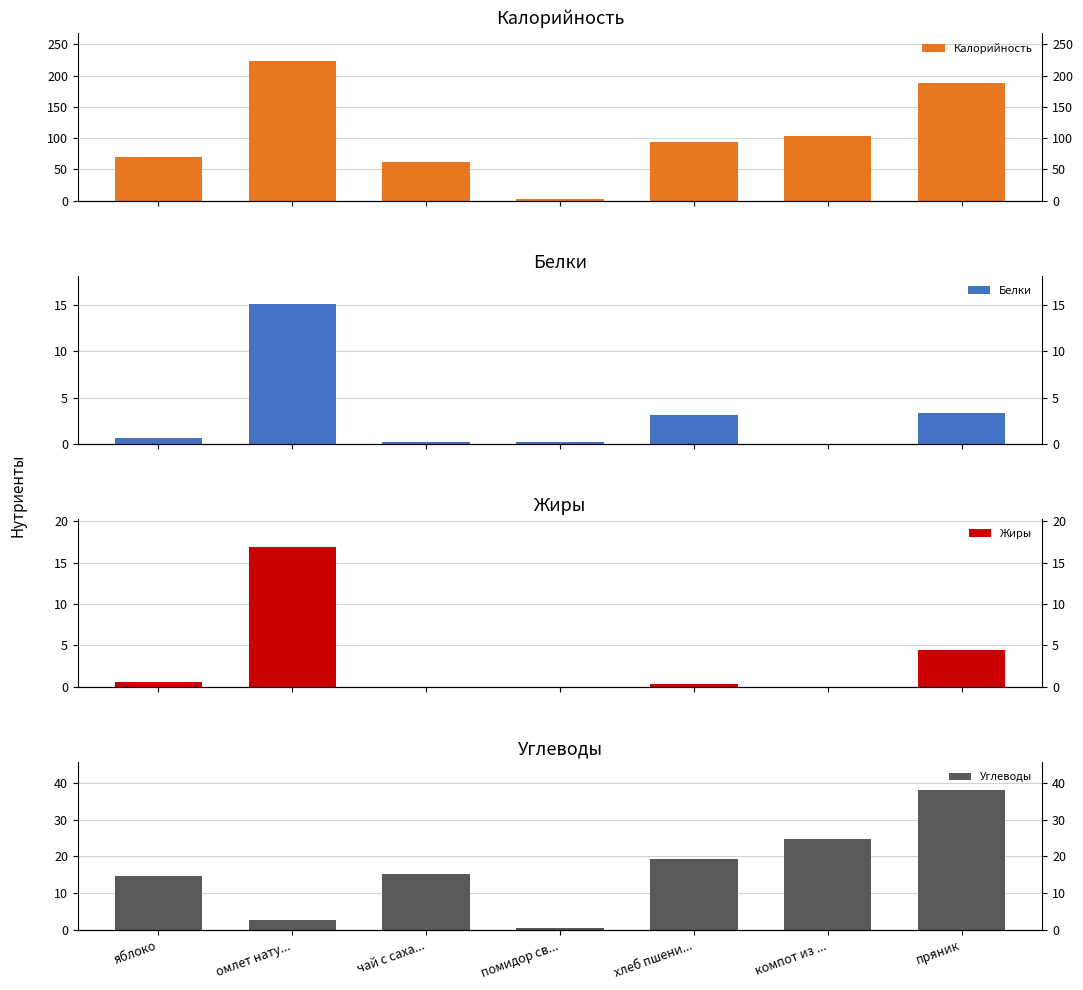

How many distinct data groups are displayed?

4